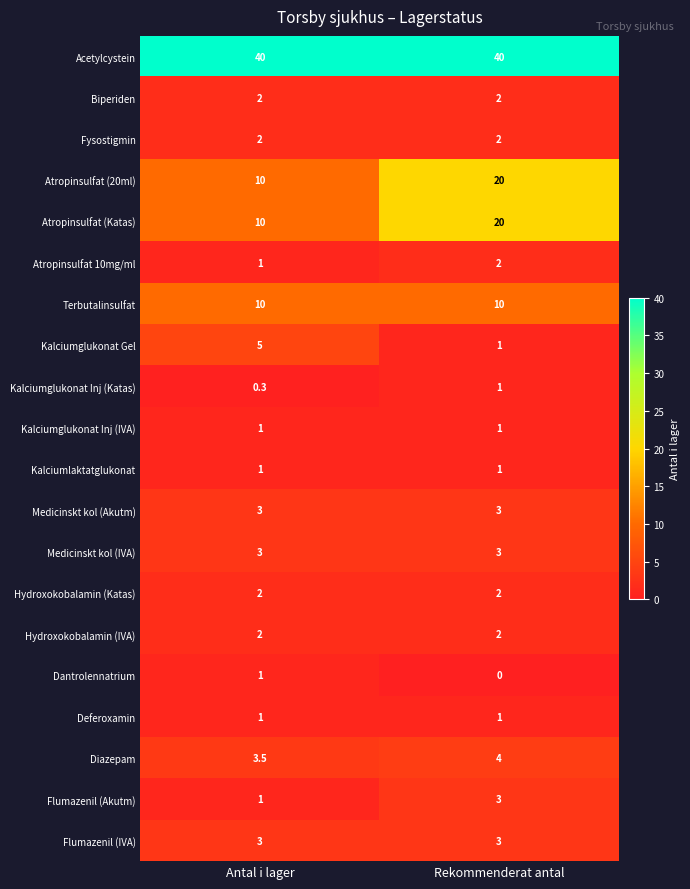

Count the number of categories in the chart.

2